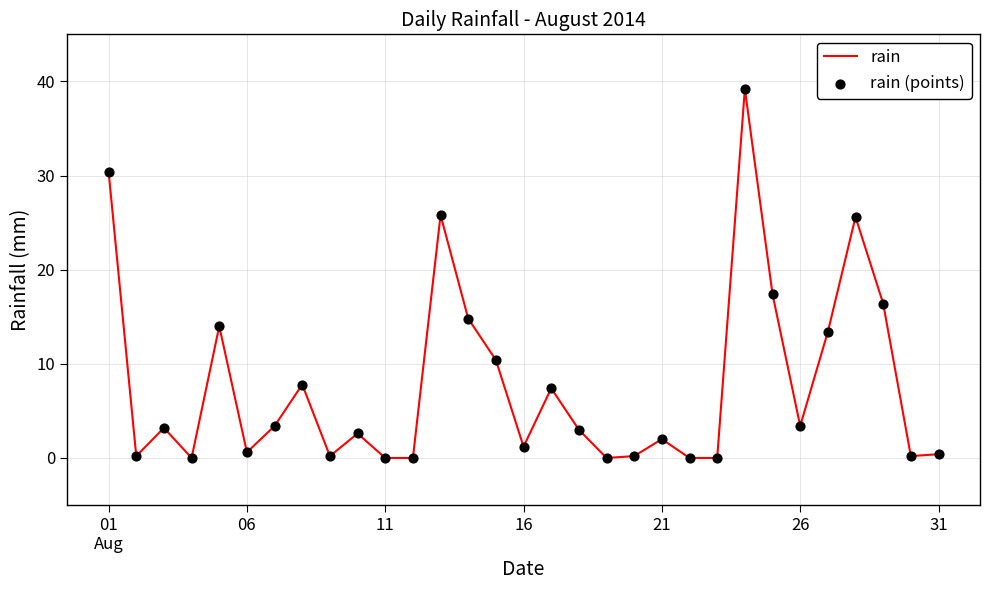

What is the difference between the maximum and minimum values?

39.2